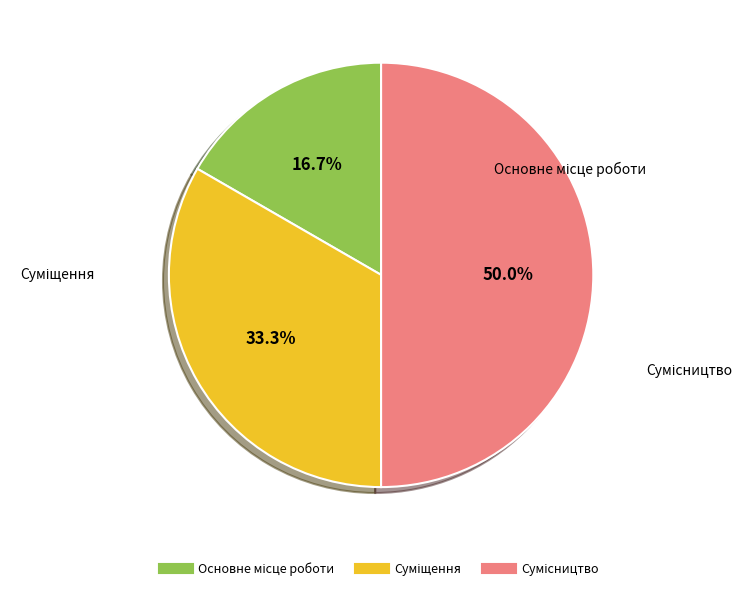

Count the number of slices in the pie.

3